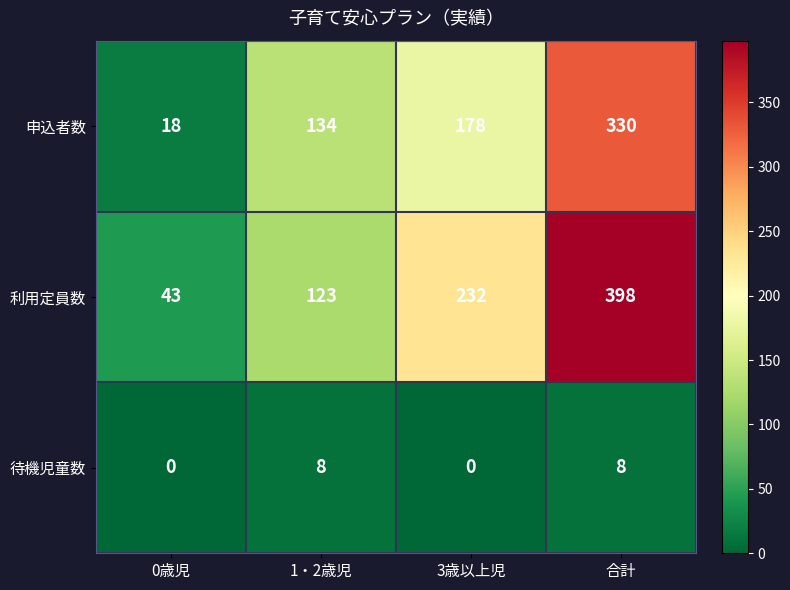

What is the maximum value shown in the chart?

398